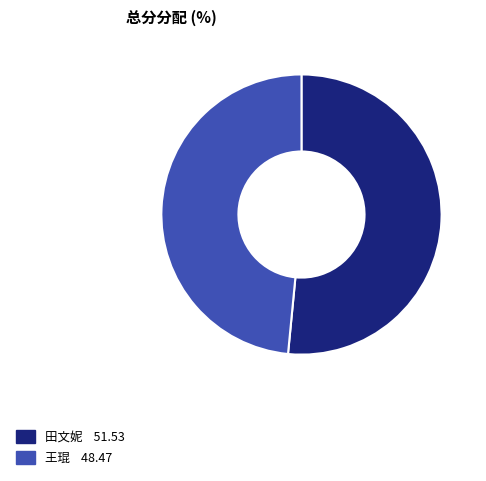

Does 王琨 represent more than half of the total?

No